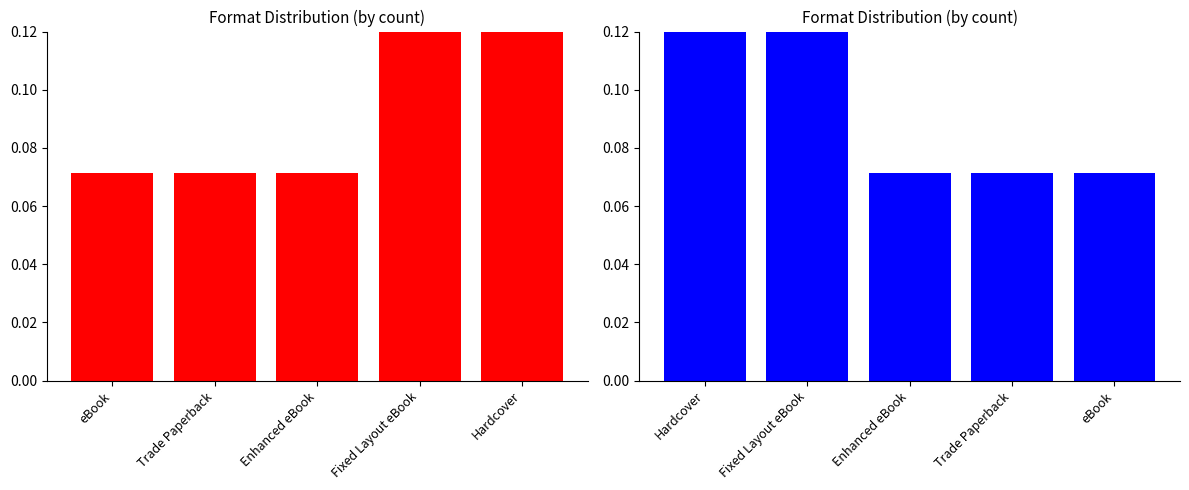

Rank the series by their maximum value, from lowest to highest.

Hardcover, Fixed Layout eBook